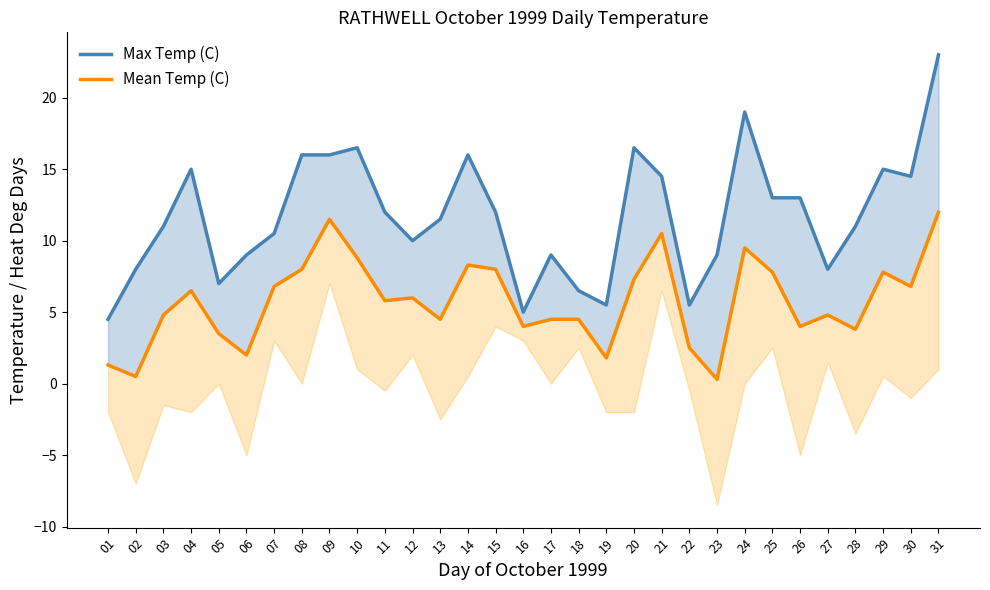

Is it true that Mean Temp (C) equals 7.8 at 25?

True